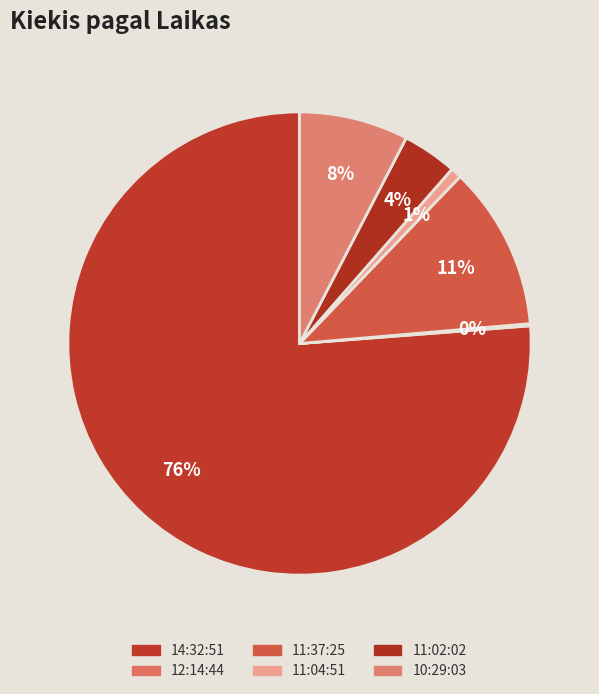

What percentage is the 11:04:51 slice, to the nearest percent?

1%